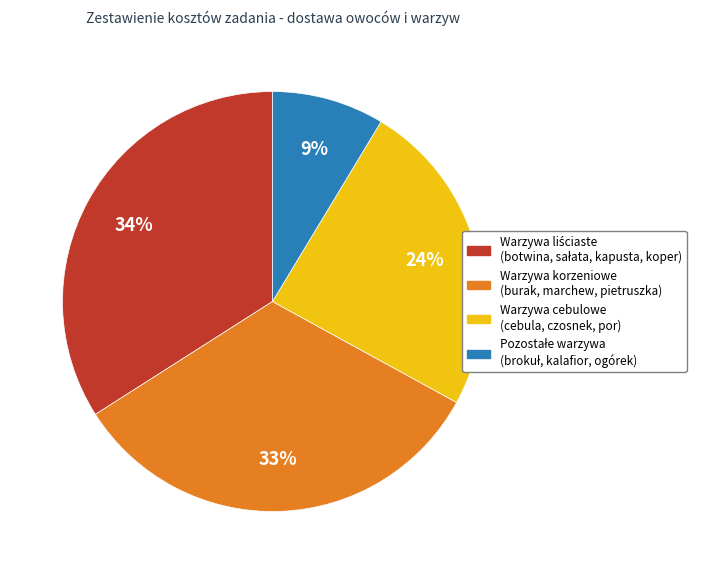

To the nearest percent, what is the average slice percentage?

25%